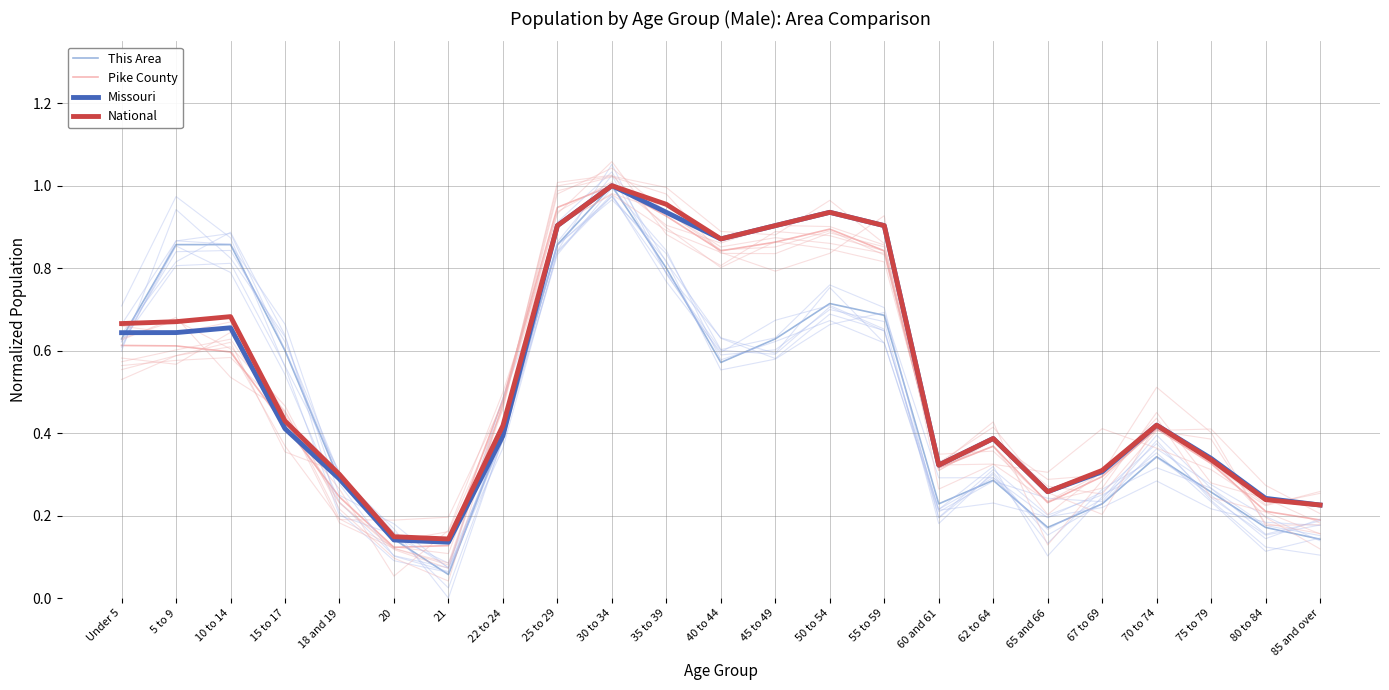

The value of Pike County at 65 and 66 is 0.4. True or false?

False